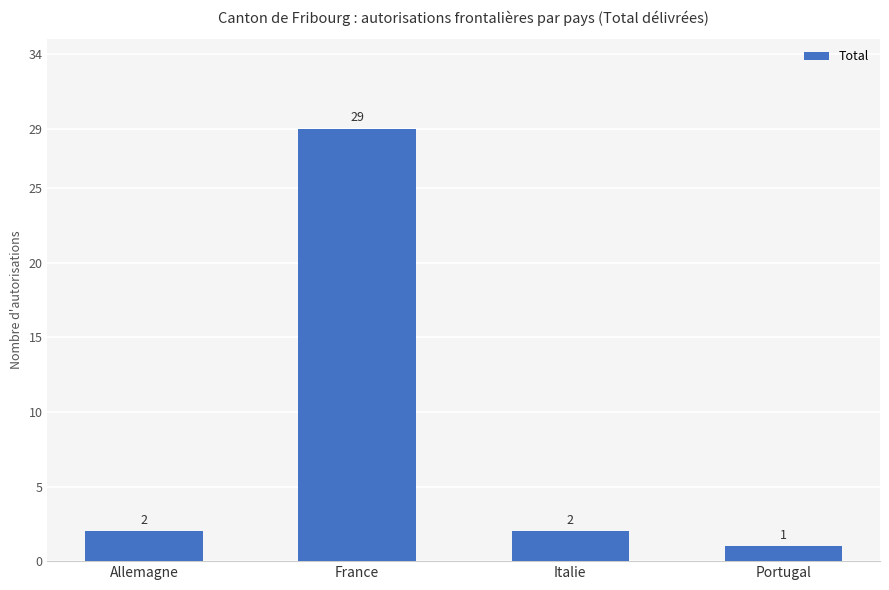

What is the ratio of the value at Portugal to the value at Italie?

0.5